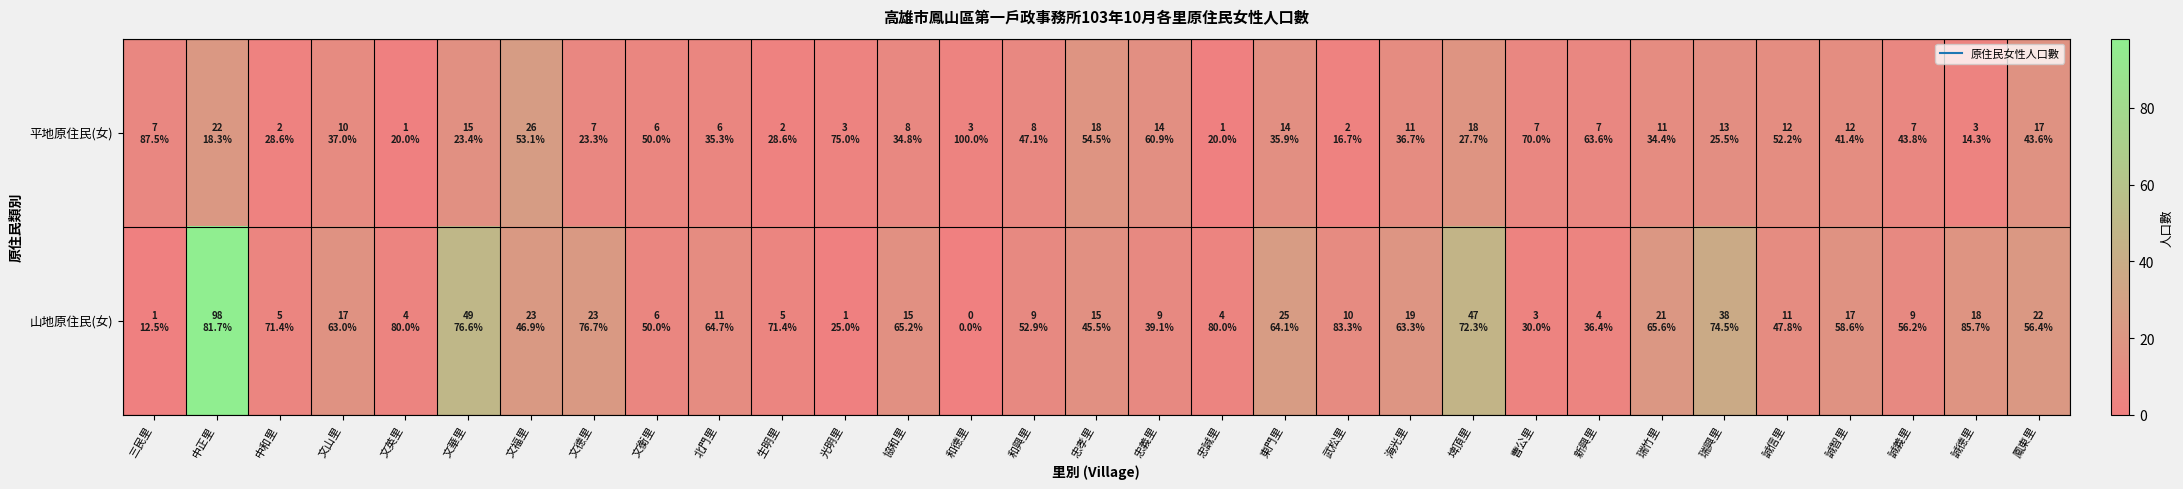

At 文英里, list the series in order from largest to smallest.

山地原住民(女), 平地原住民(女)